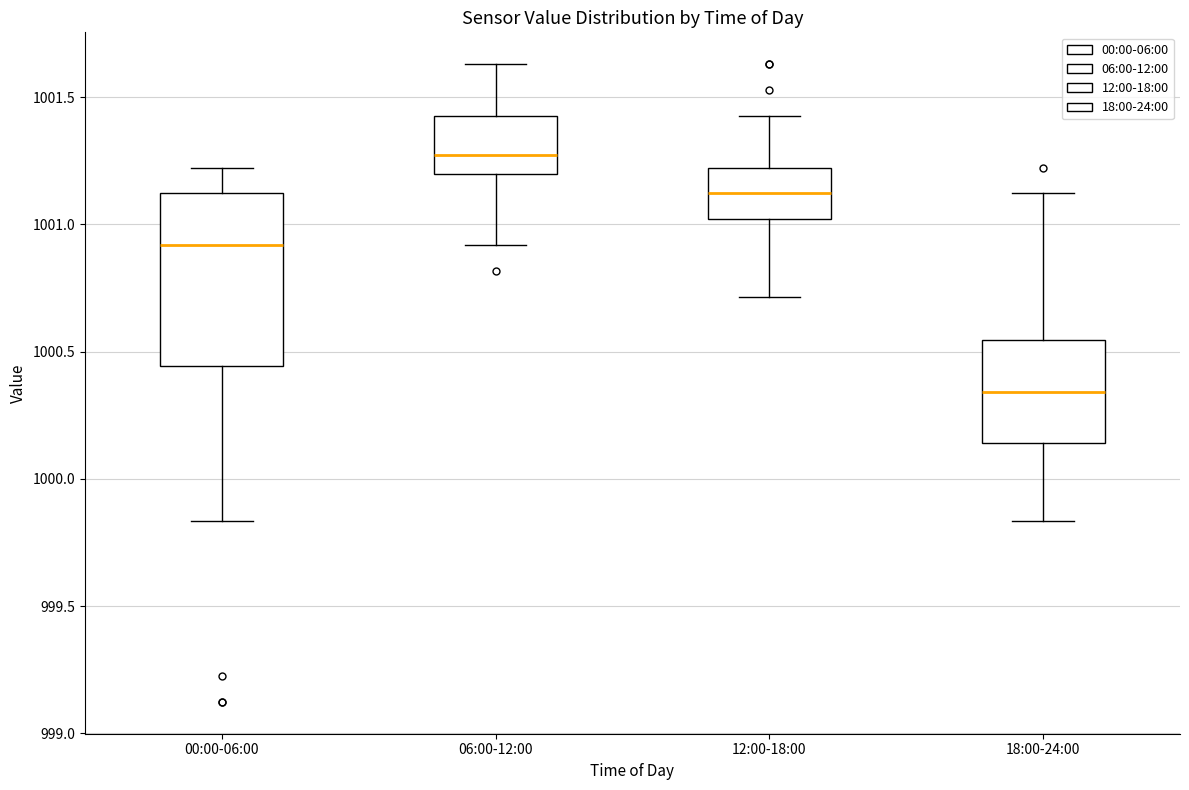

Which box's median line is the lowest?

18:00-24:00